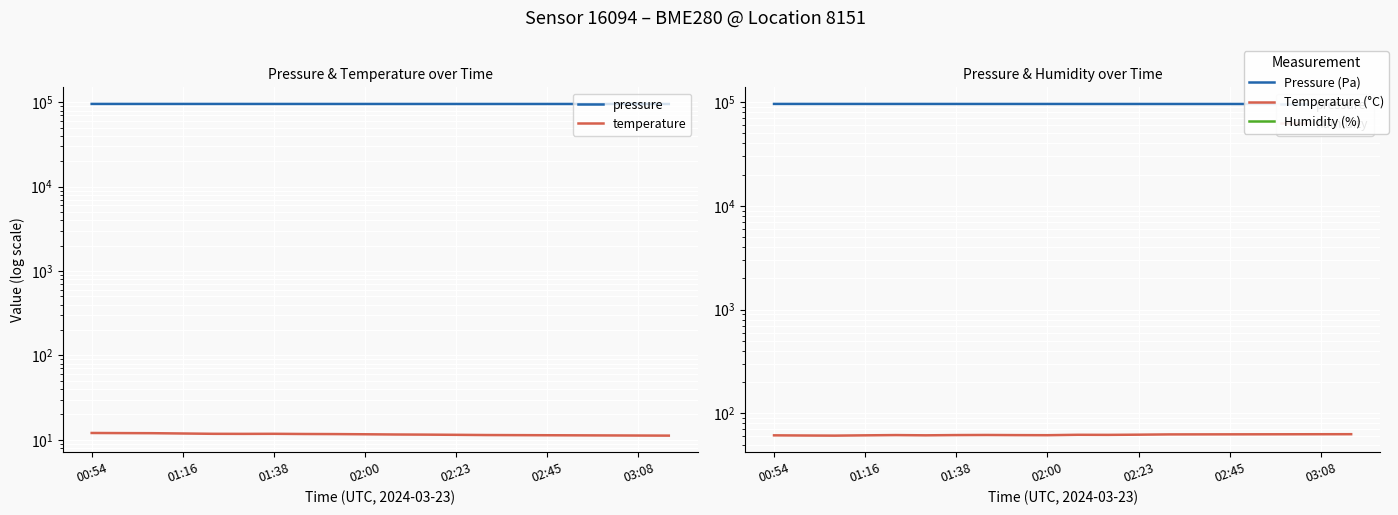

Which category has the highest value across all series?

00:54